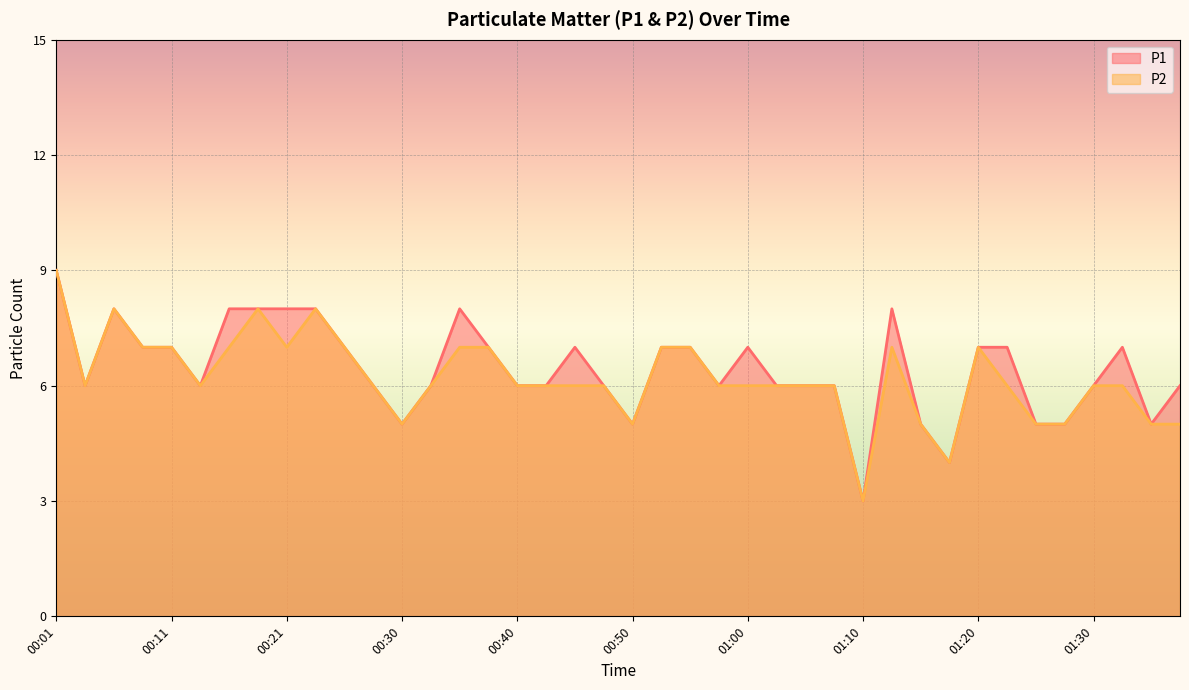

Which series has the largest total across all categories?

P1